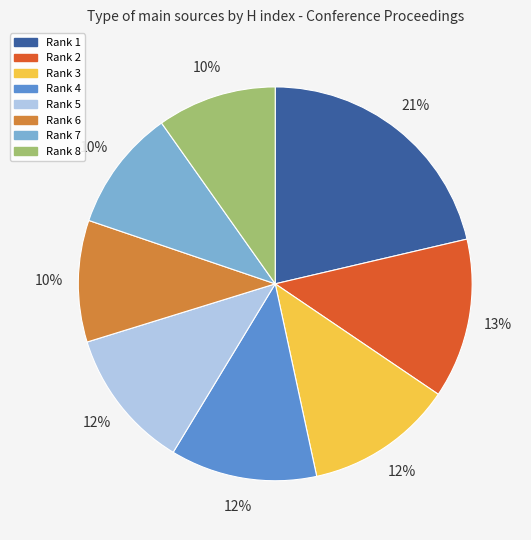

Which slice is the largest?

Rank 1